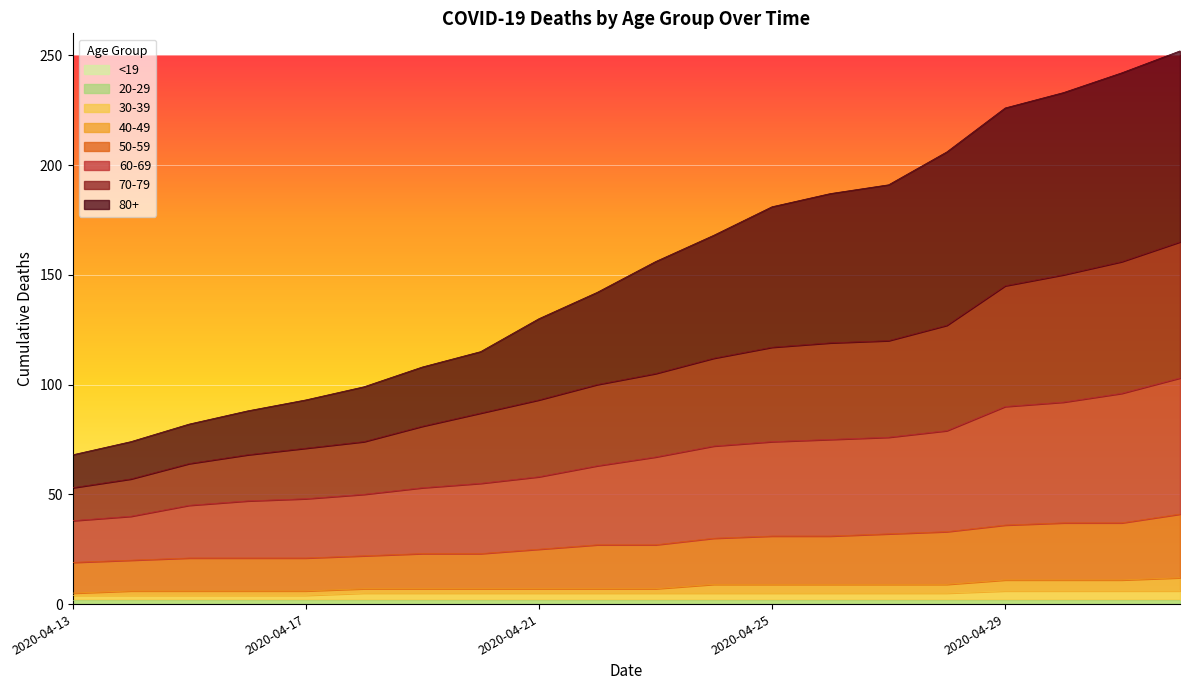

What is the greatest value displayed?

252